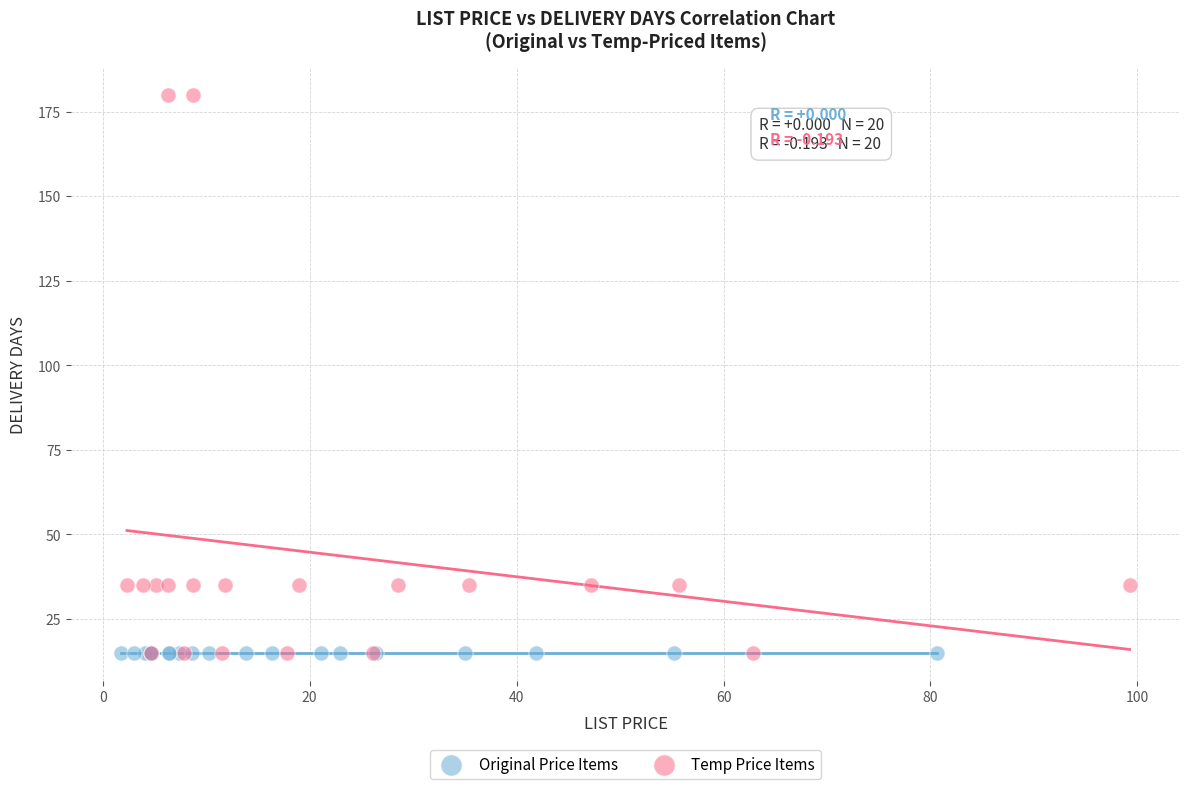

Which series reaches the maximum Y coordinate?

Temp Price Items